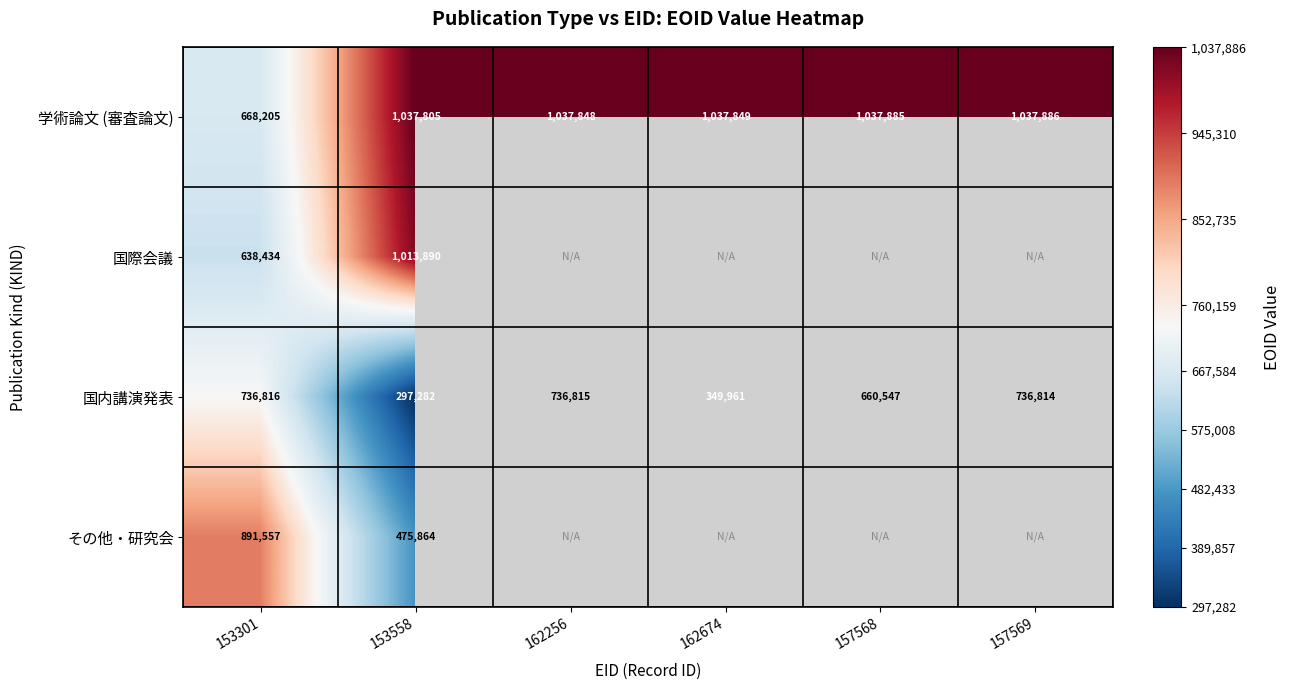

True or false: 学術論文 (審査論文) has a value of 256873 at 162674.

False